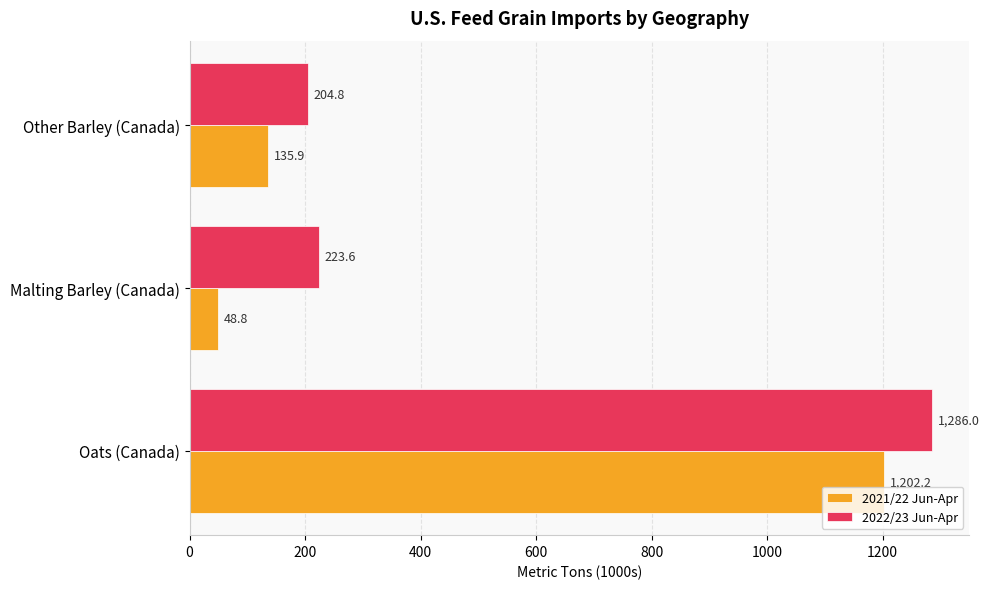

List the series in order of their overall mean, highest first.

2022/23 Jun-Apr, 2021/22 Jun-Apr